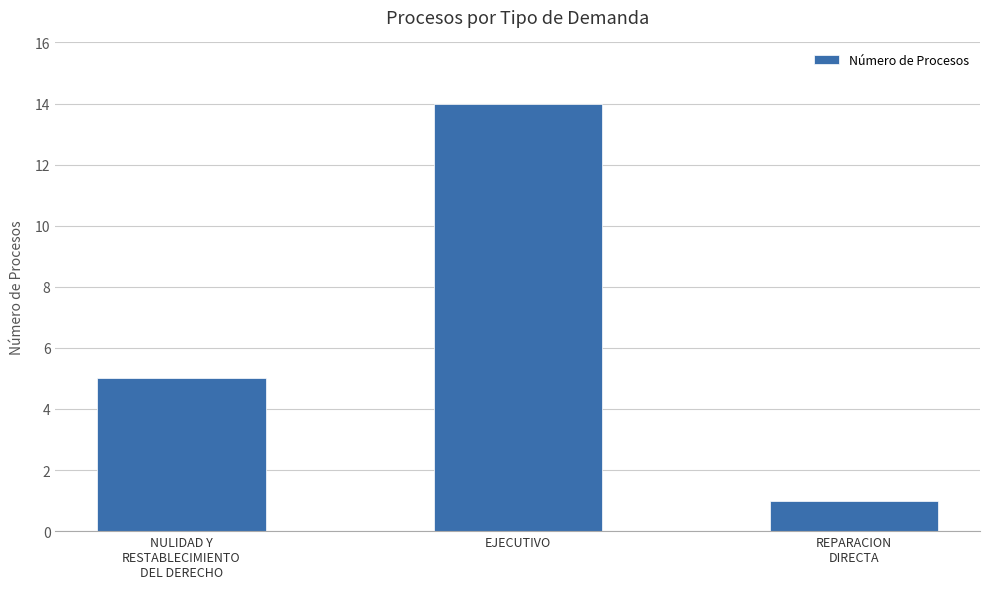

Approximately how many times larger is the value at NULIDAD Y
RESTABLECIMIENTO
DEL DERECHO compared to REPARACION
DIRECTA?

5.0